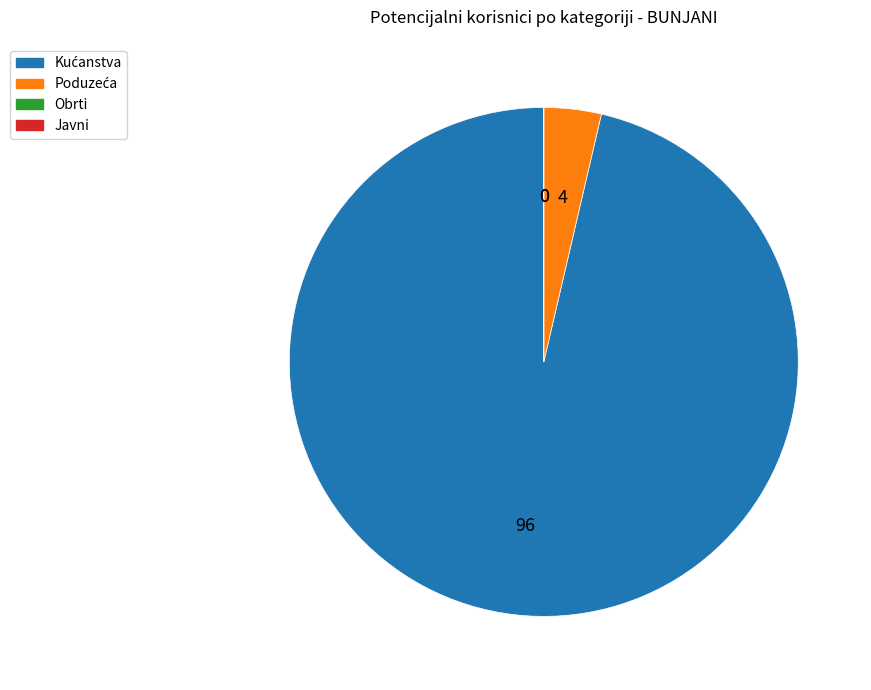

Does any single category account for the majority?

Yes